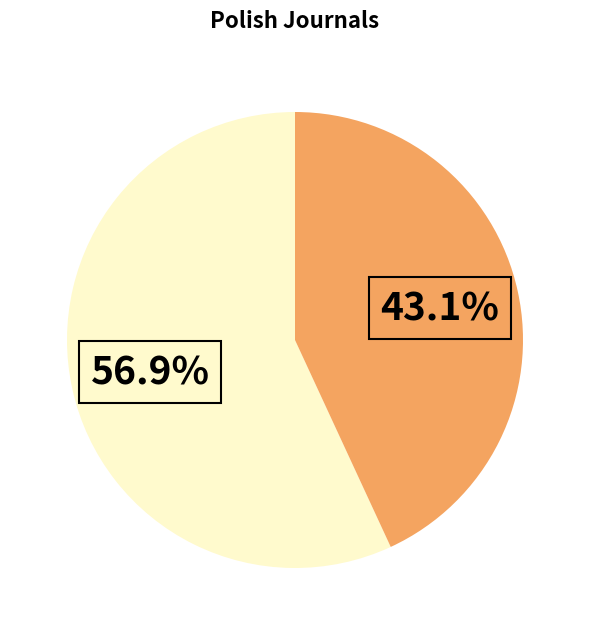

Is there a majority slice in this chart?

Yes